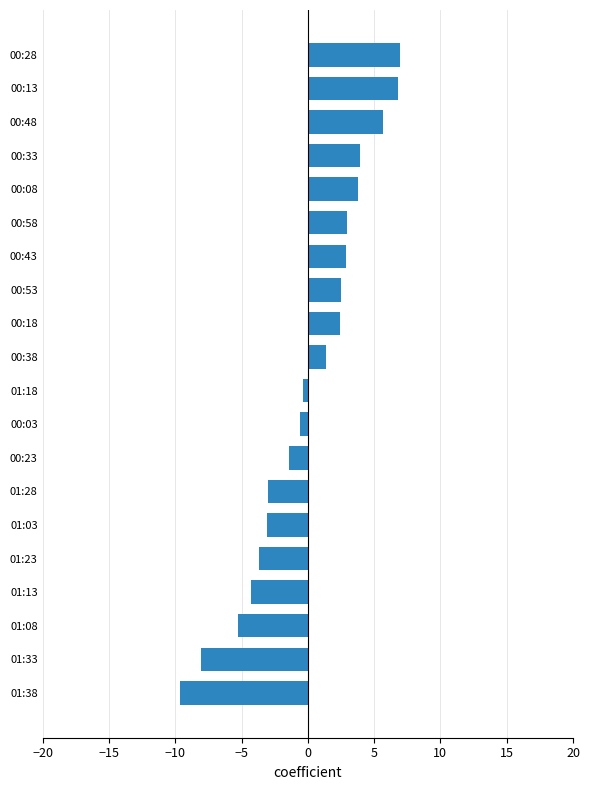

Which label corresponds to the smallest value in the chart?

01:38